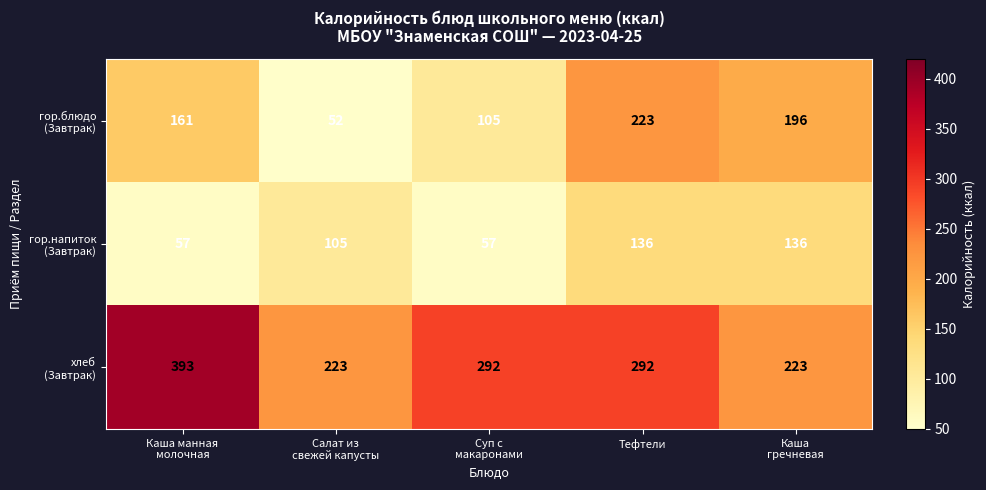

At how many categories does at least one series exceed 225?

3